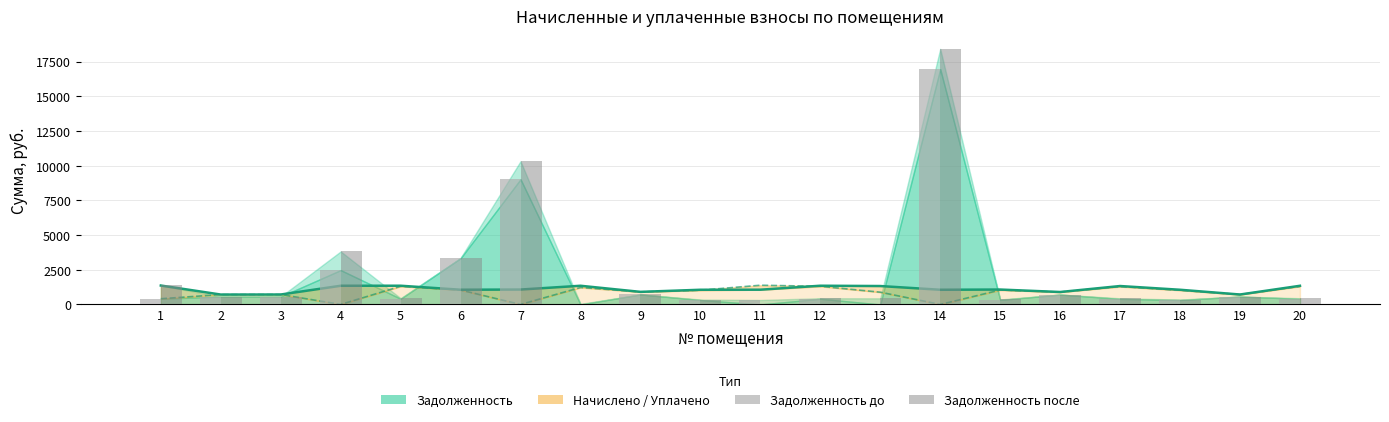

What is the sum of all начислено (линия) values?

22163.0